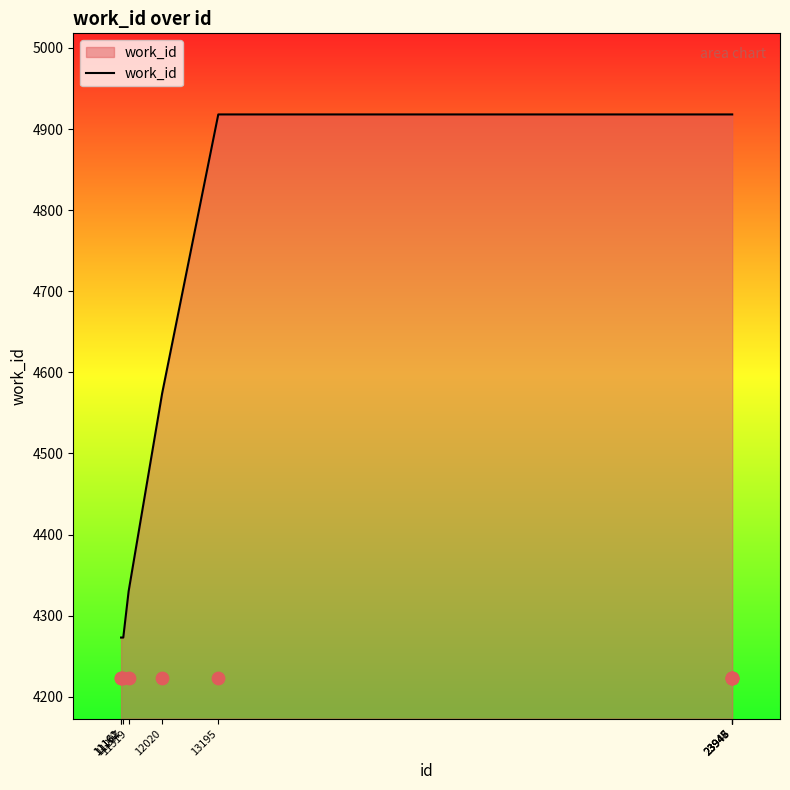

What is the change in value from 11162 to 23946?

+645